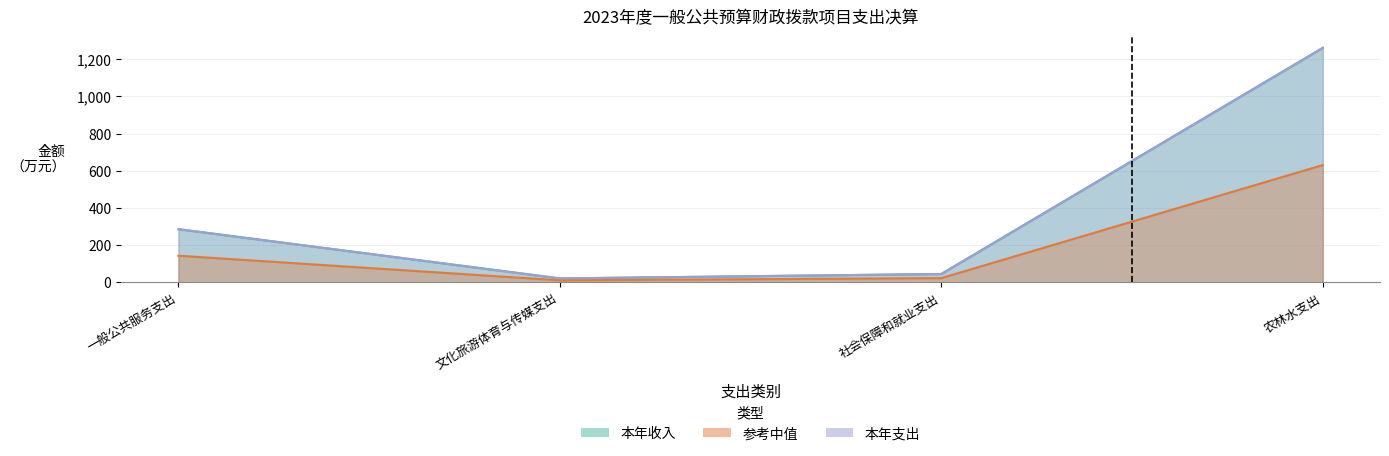

Which series has the largest range (max minus min)?

本年收入